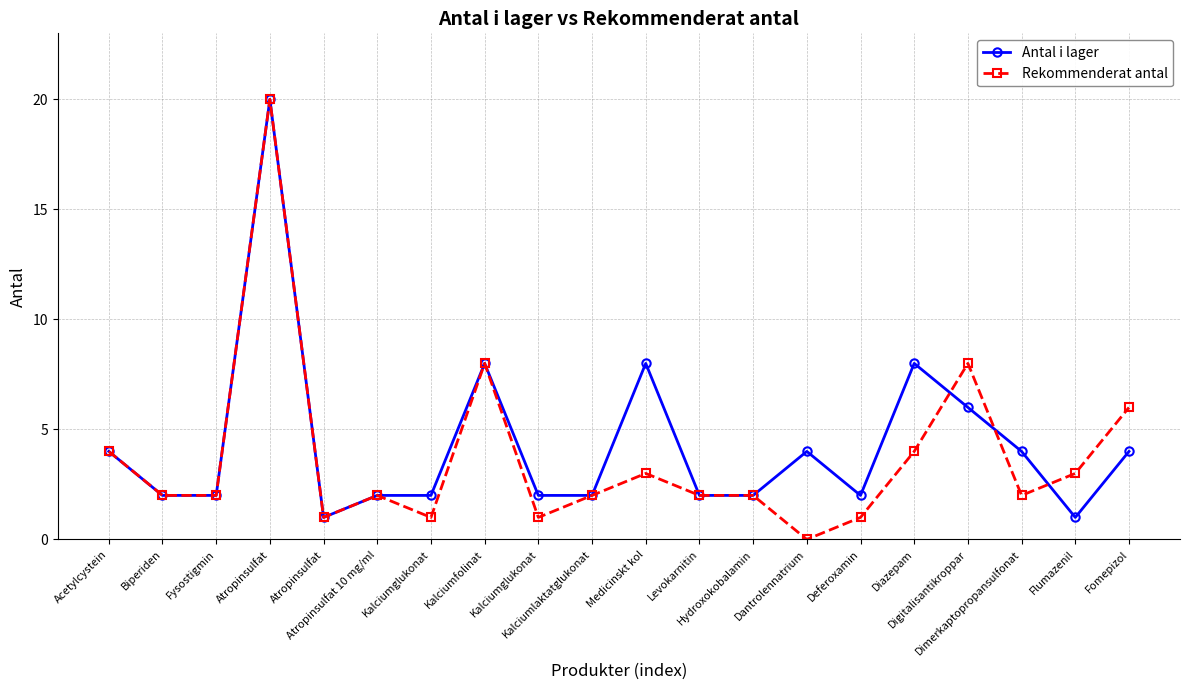

Does the chart display data point markers on the line(s)?

Yes